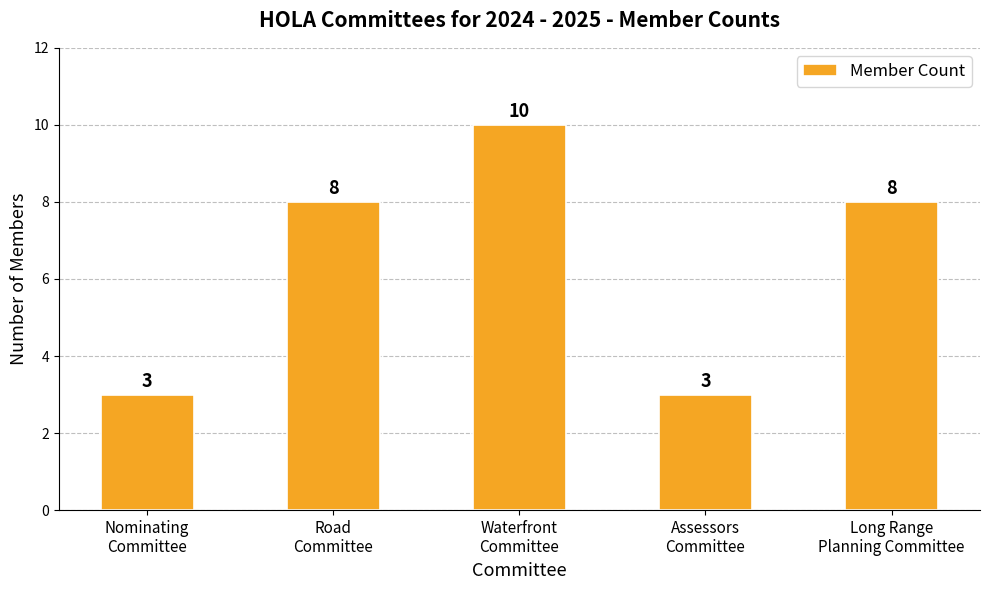

What position from the right is Nominating
Committee?

5